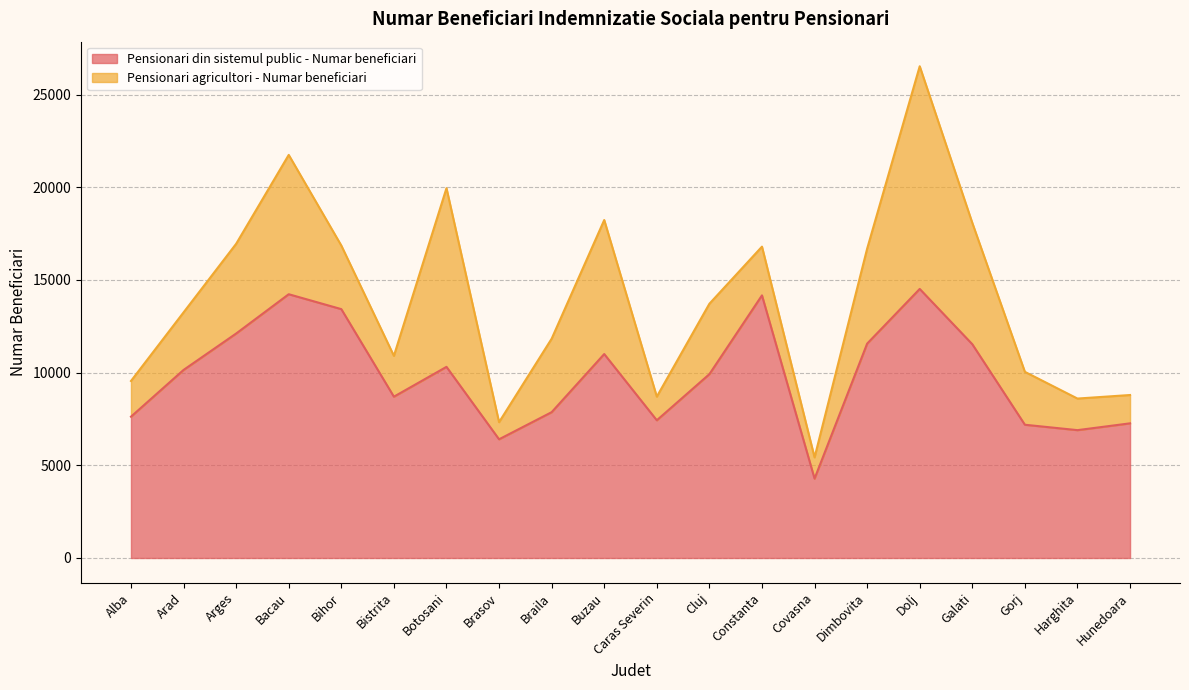

List the labels in order of value, largest first.

Dolj, Bacau, Constanta, Bihor, Arges, Dimbovita, Galati, Buzau, Botosani, Arad, Cluj, Bistrita, Braila, Alba, Caras Severin, Hunedoara, Gorj, Harghita, Brasov, Covasna